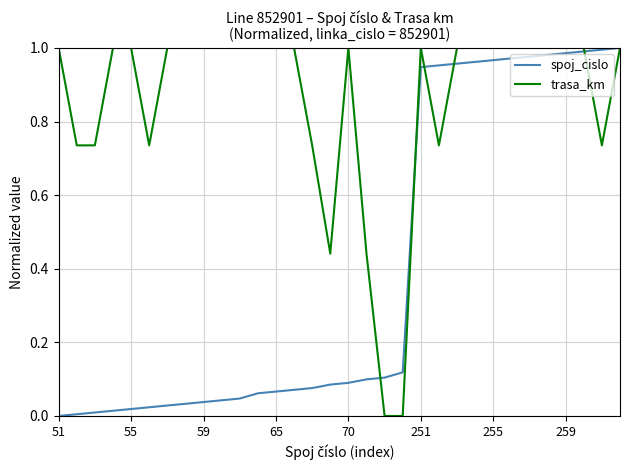

List the series in order of their overall mean, highest first.

trasa_km, spoj_cislo